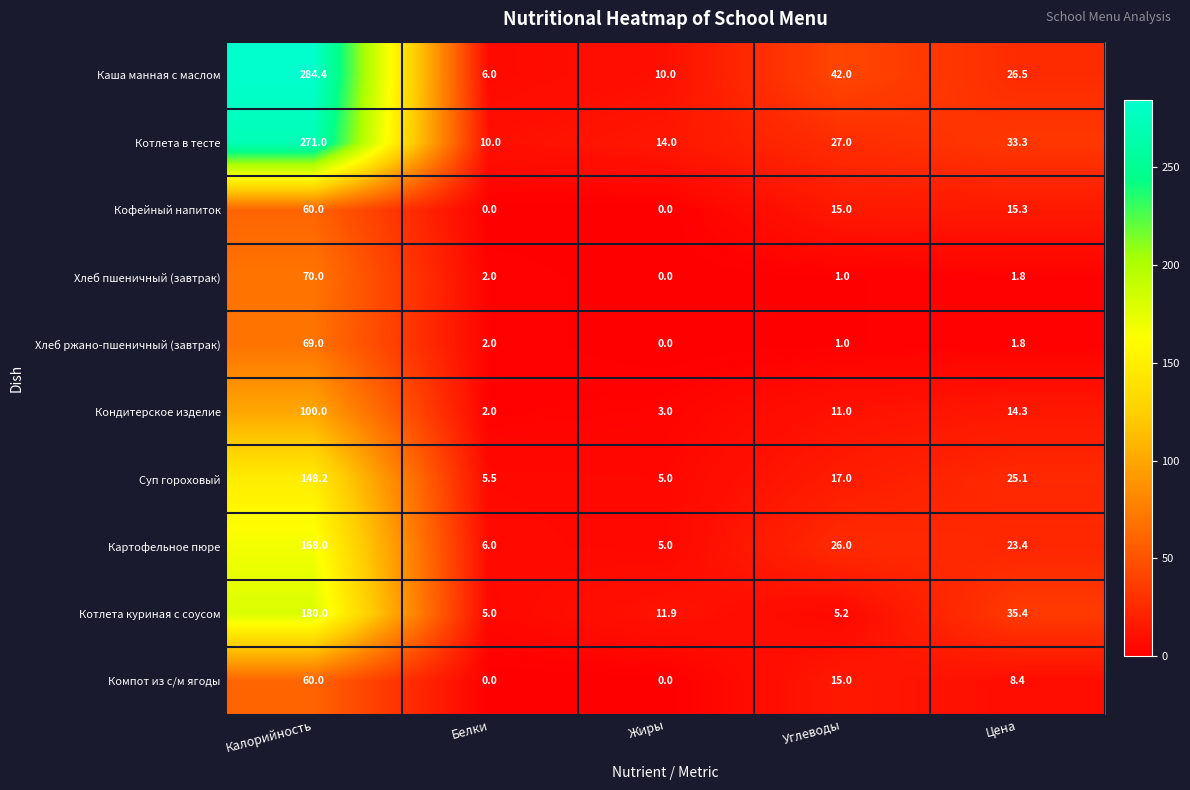

Rank the categories by Каша манная с маслом value from highest to lowest.

Калорийность, Углеводы, Цена, Жиры, Белки